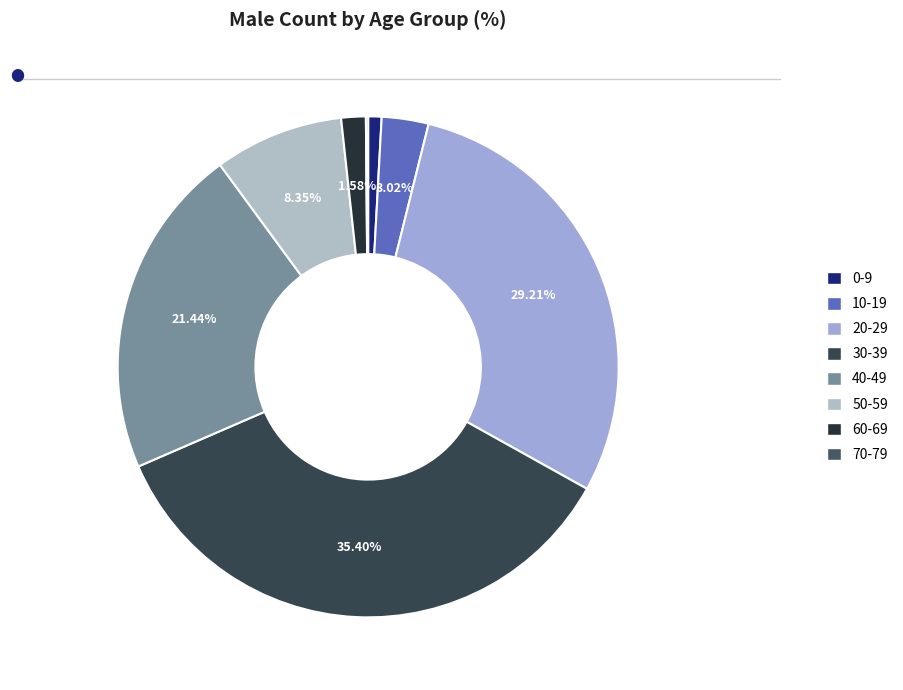

Is it true that 60-69 is 15% of the pie?

False